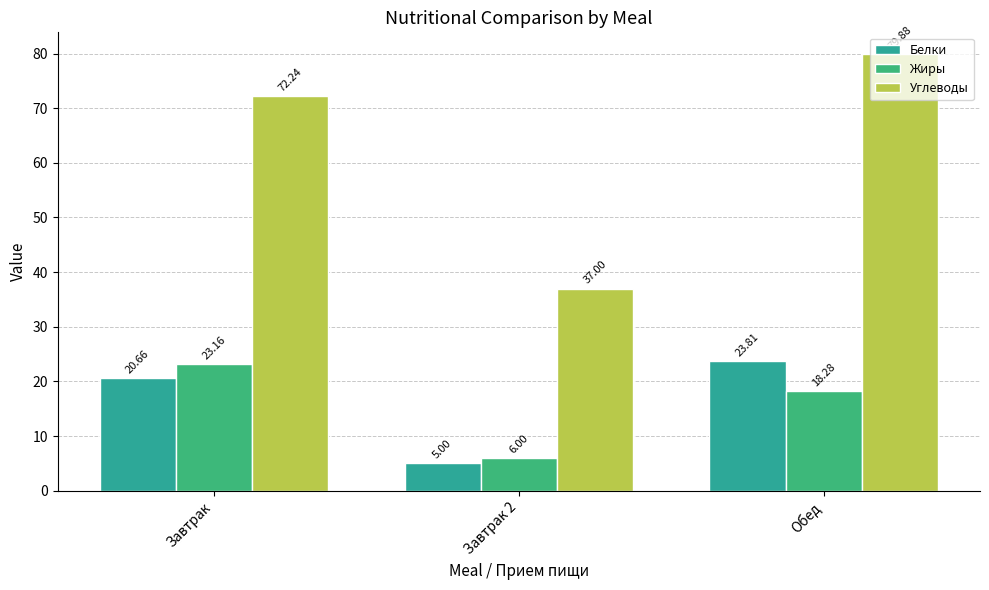

How many bars are there in each group?

3